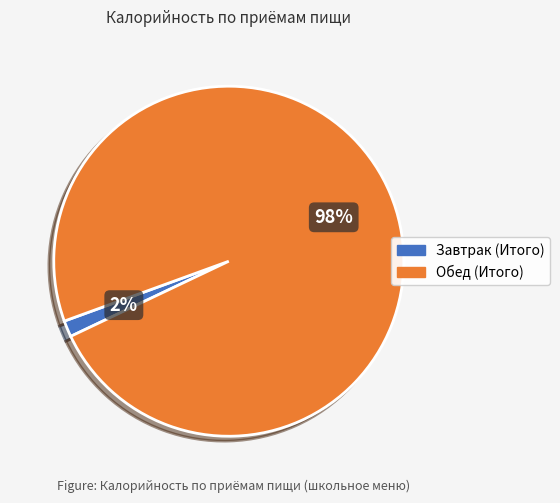

Is the sum of Обед (Итого) and Завтрак (Итого) greater than half?

Yes